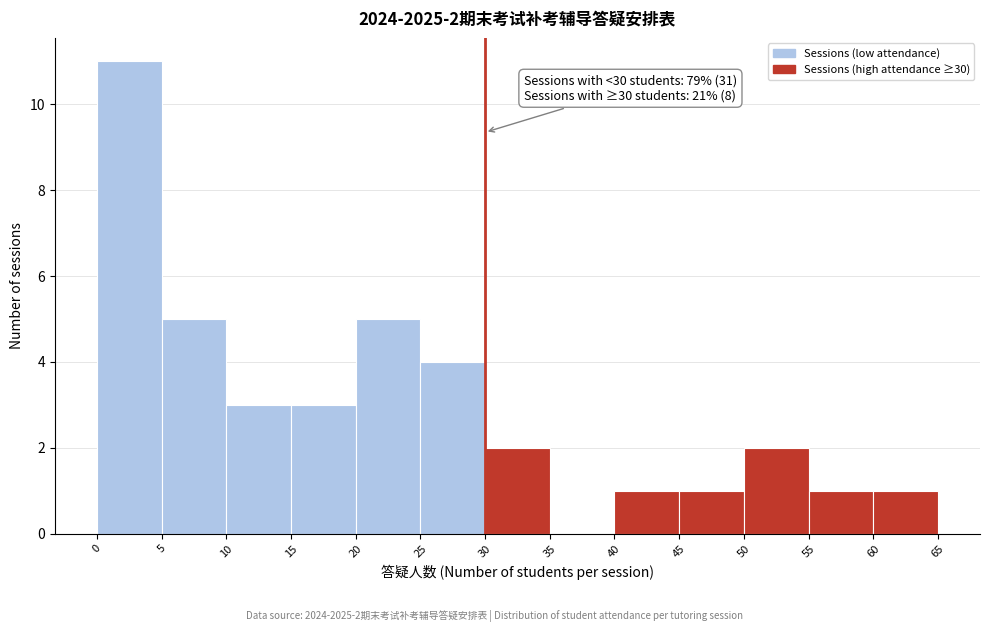

Which range on the x-axis has the tallest bar?

0 to 5